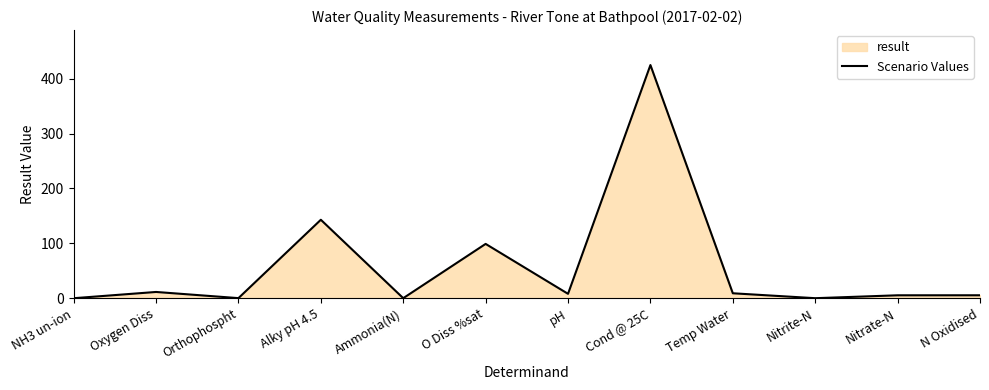

What is the difference between the maximum and minimum values?

425.0